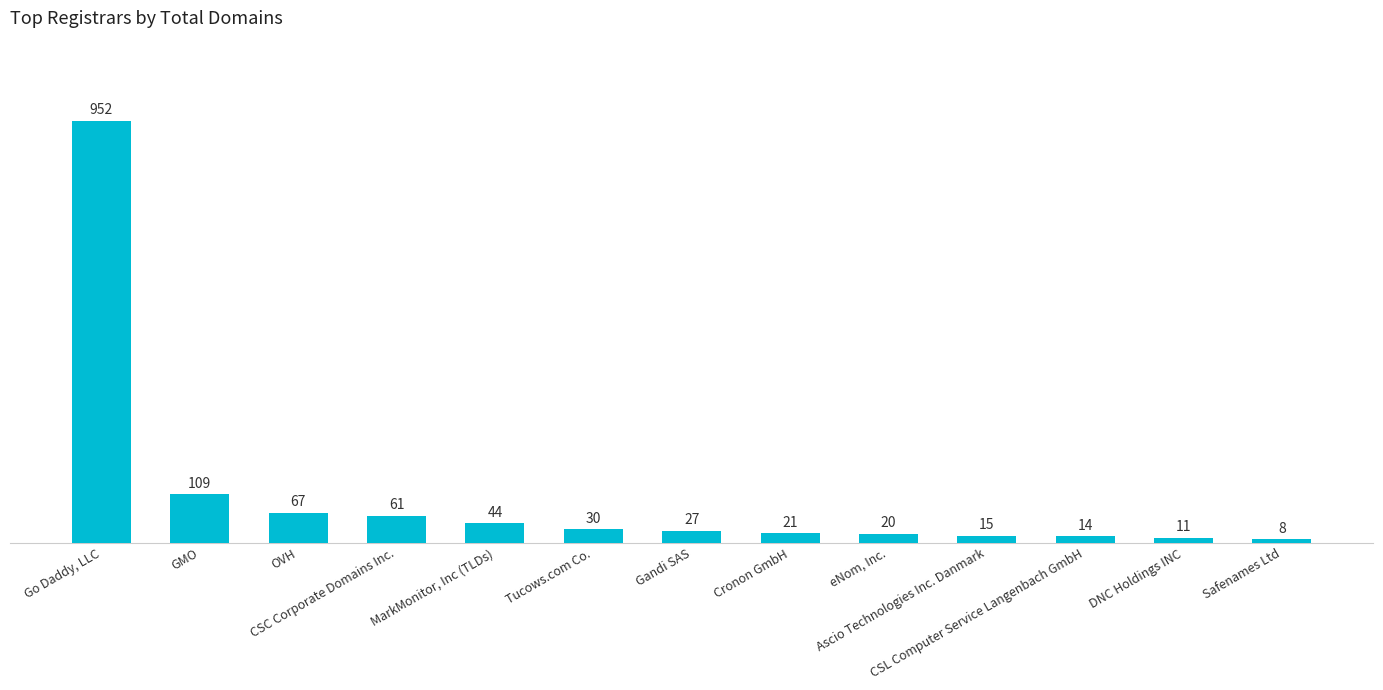

What is the change in value from eNom, Inc. to CSL Computer Service Langenbach GmbH?

-6